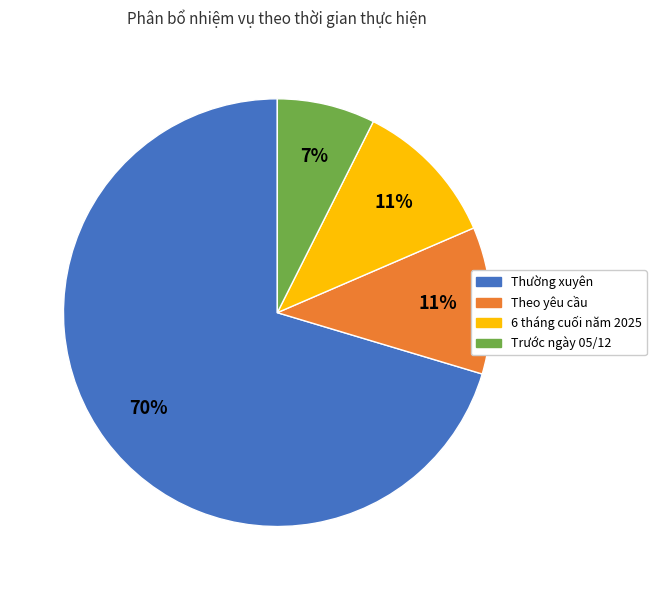

How many slices are in this pie chart?

4